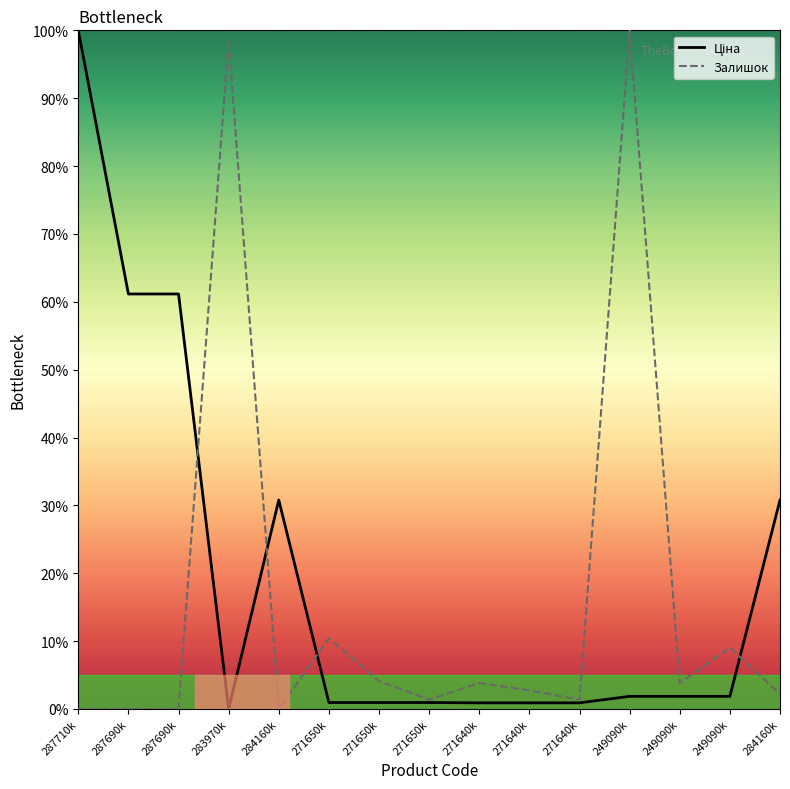

Which label corresponds to the smallest value in the chart?

283970k